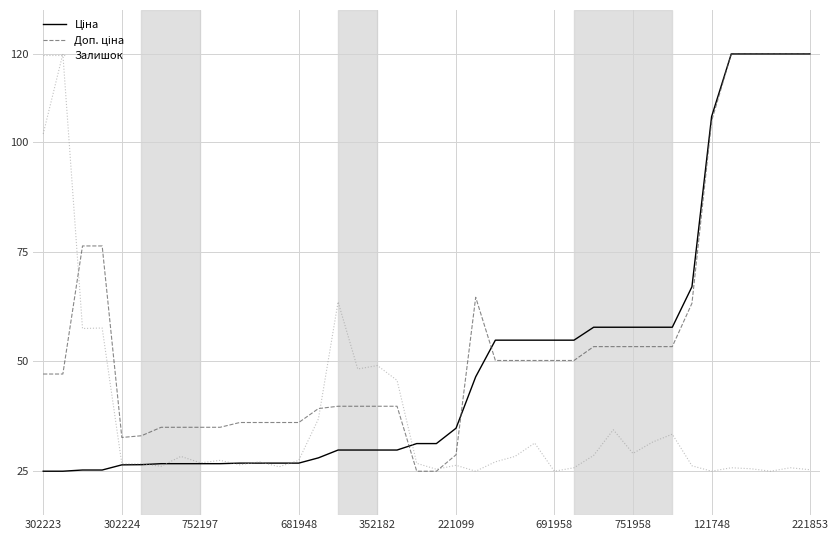

What is the maximum value shown in the chart?

120.0